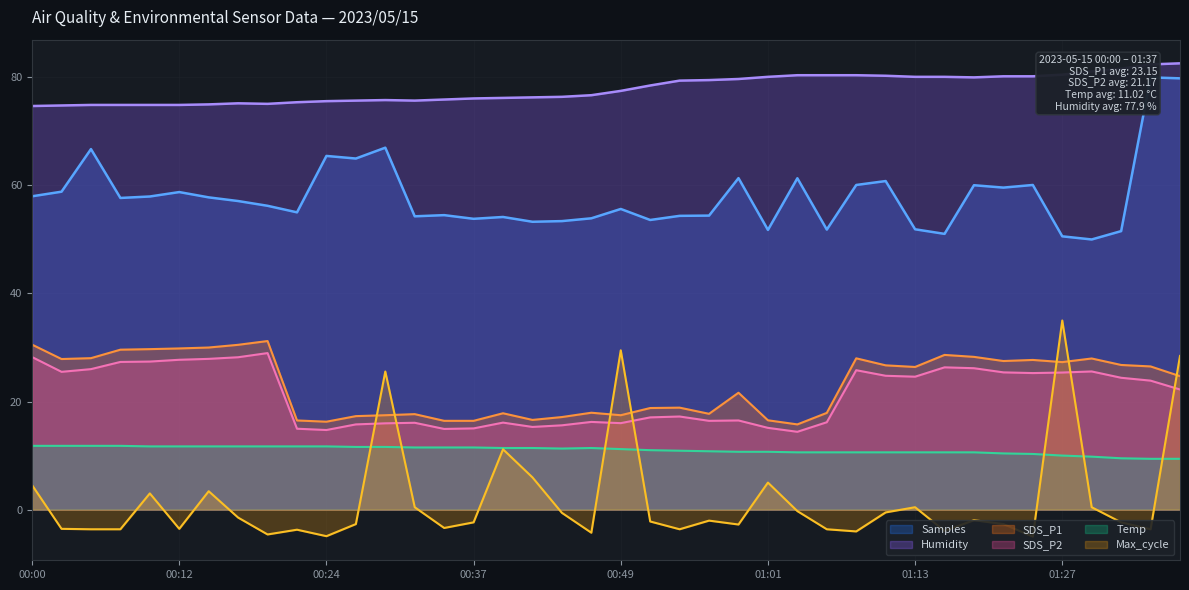

Which series changed the most between 00:37 and 00:59?

Samples